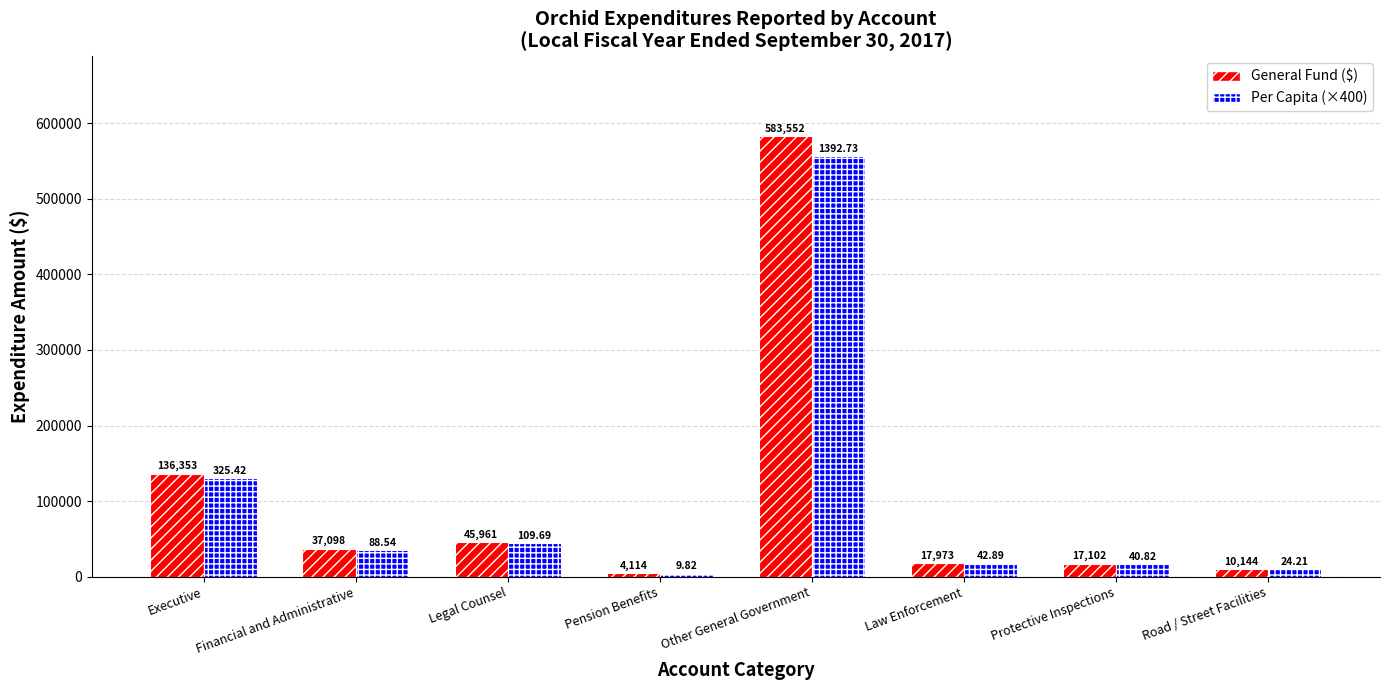

Which category has the highest value across all series?

Other General Government